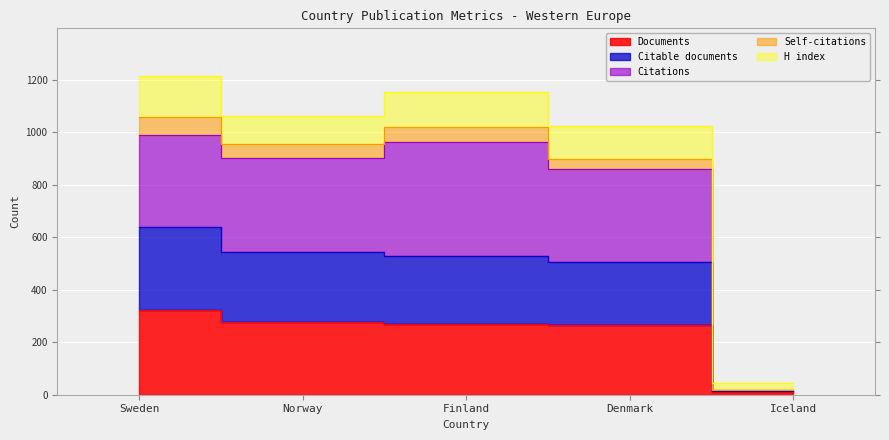

What position from the right is Sweden?

5